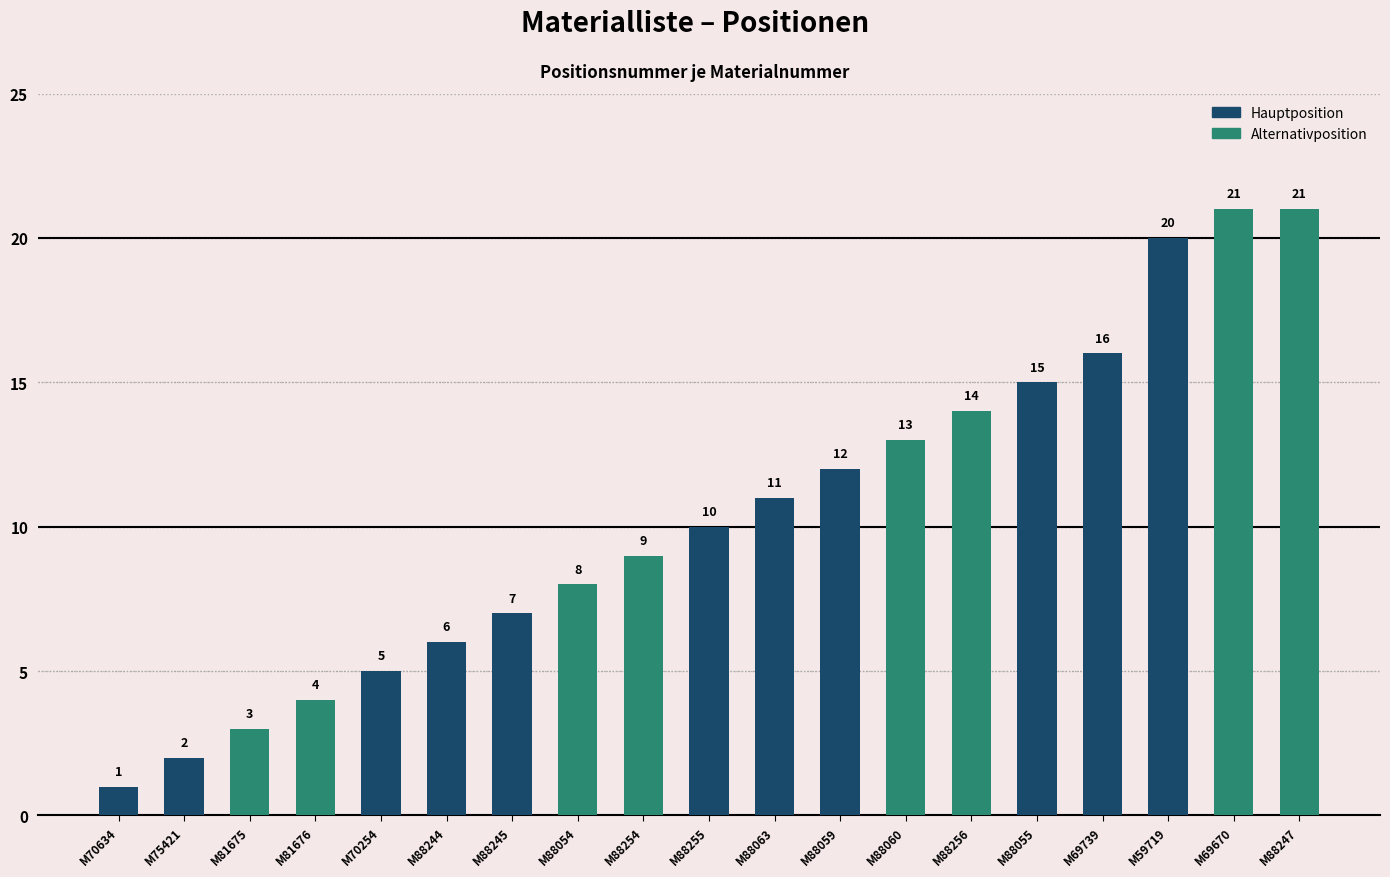

What is the average value?

10